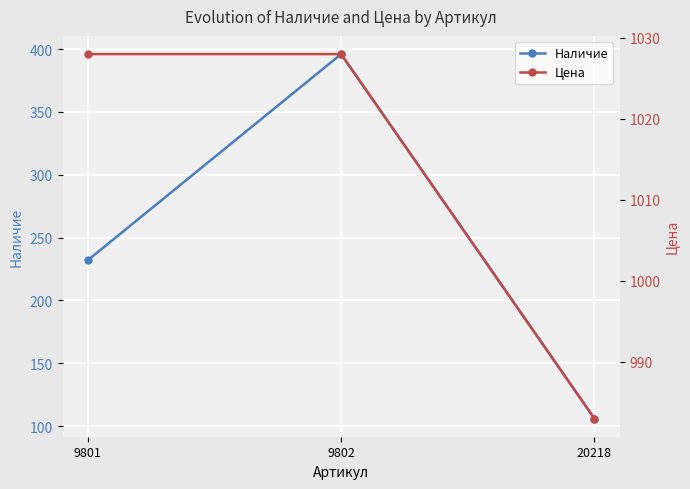

Does the chart display data point markers on the line(s)?

Yes